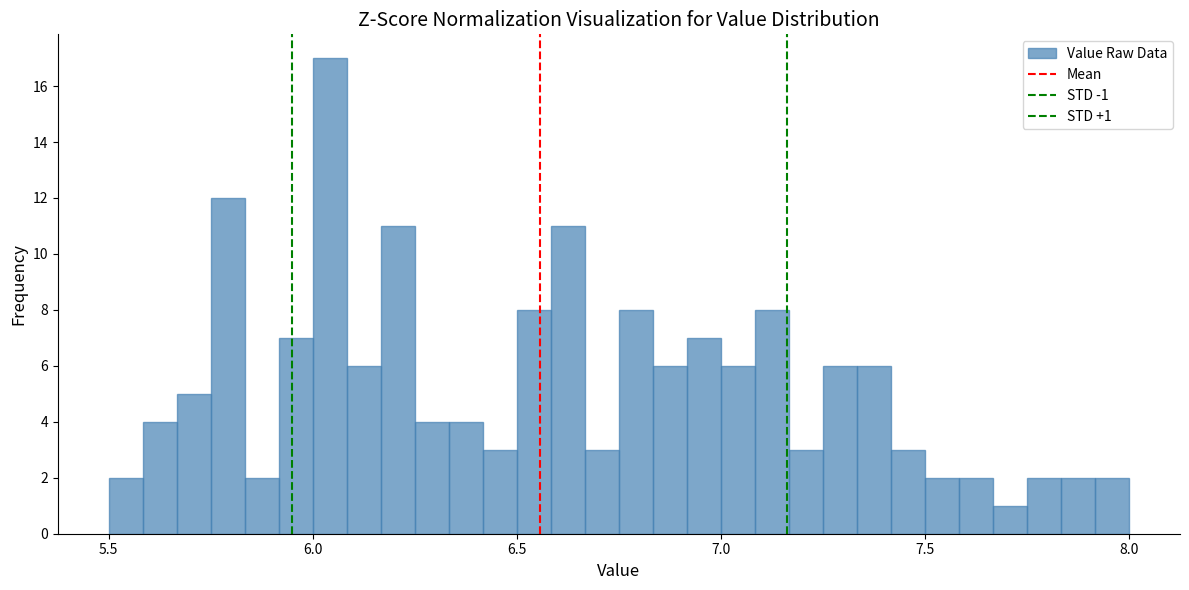

Around what value on the x-axis is the tallest bar? Give the approximate position of its centre, as read against the axis.

6.05